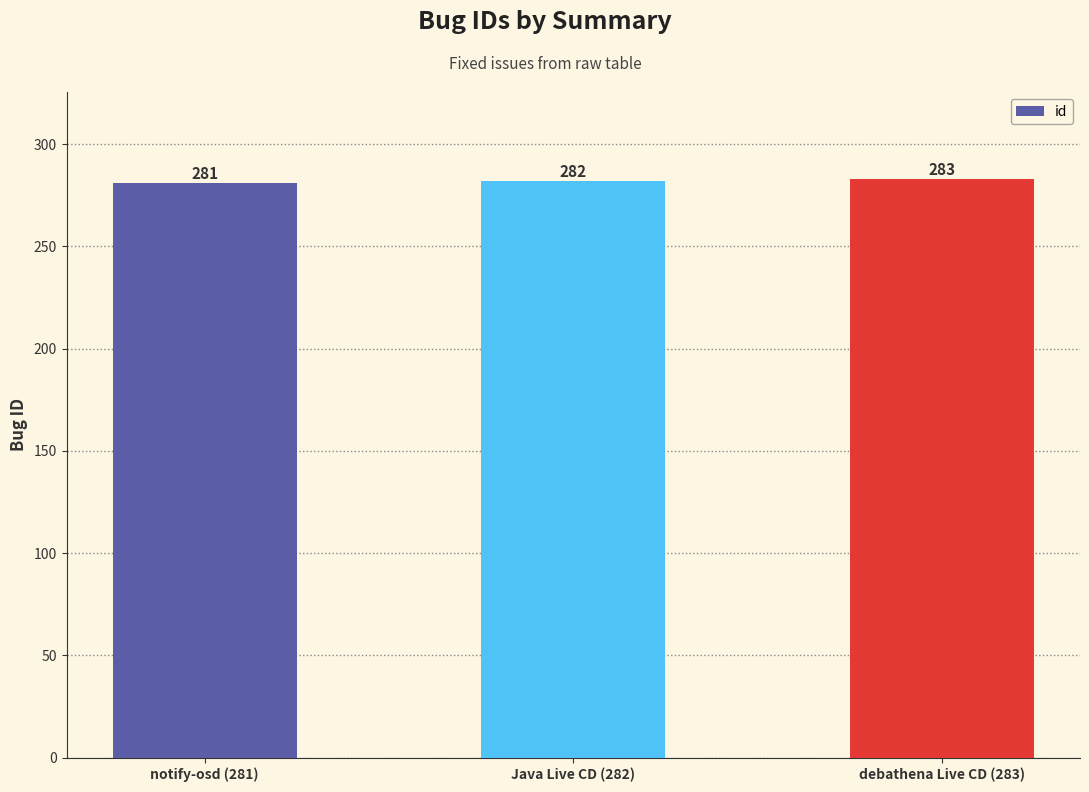

List the labels in order of value, smallest first.

notify-osd (281), Java Live CD (282), debathena Live CD (283)